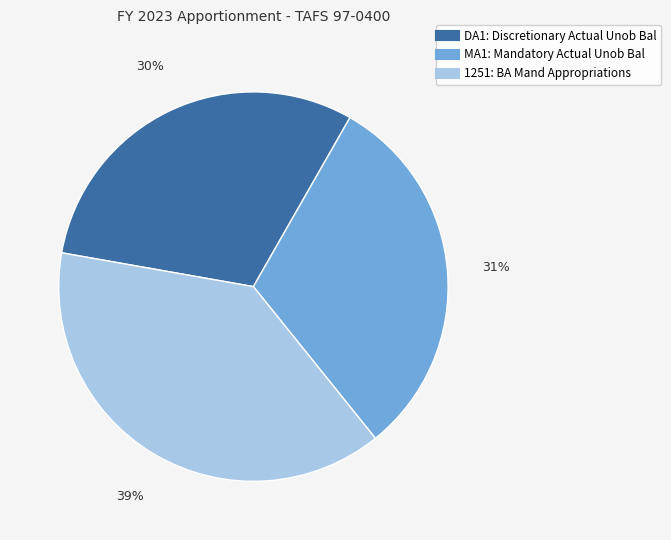

To the nearest percent, what is the difference between the 1251: BA Mand Appropriations and MA1: Mandatory Actual Unob Bal slice percentages?

8%